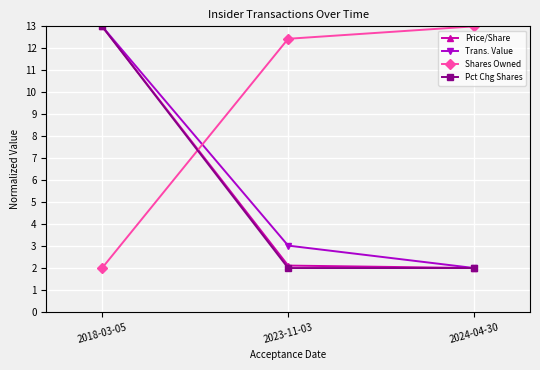

What is the sum of all Trans. Value values?

18.0